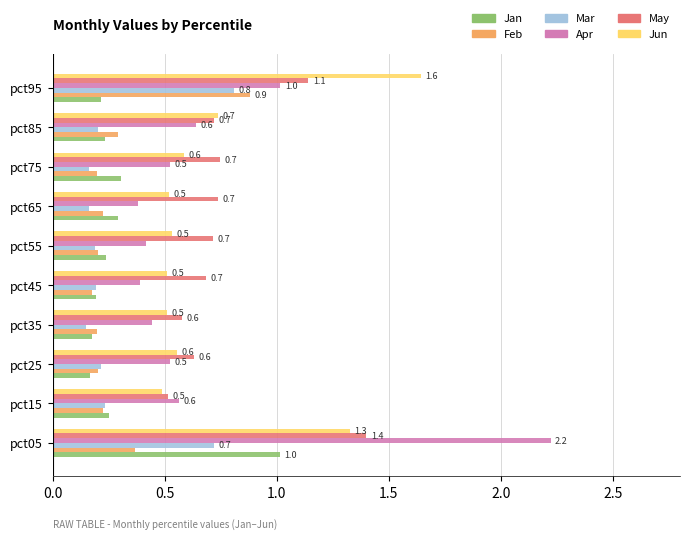

Count the number of data series in this chart.

6